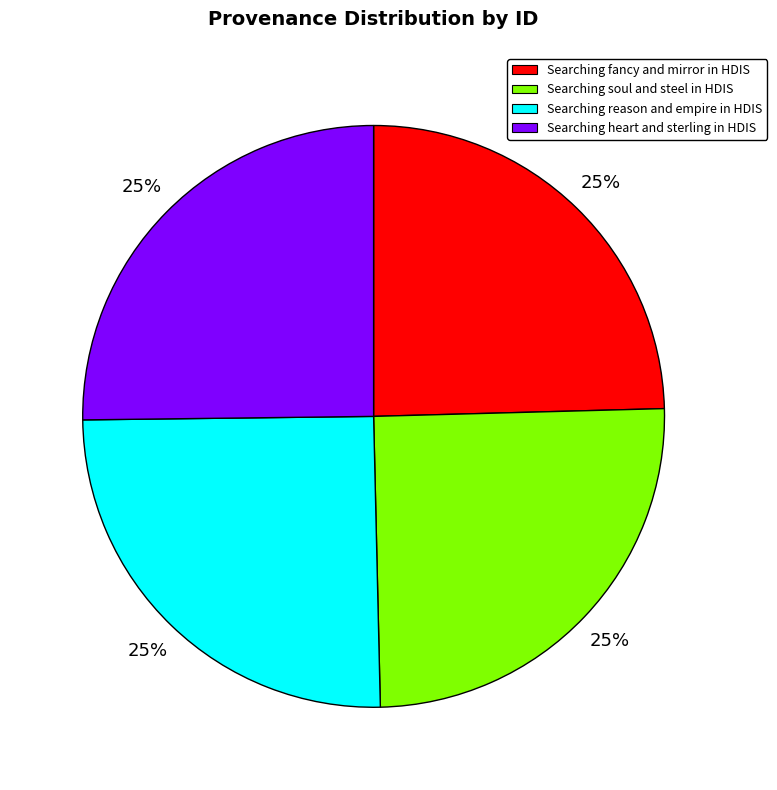

How many slices are in this pie chart?

4